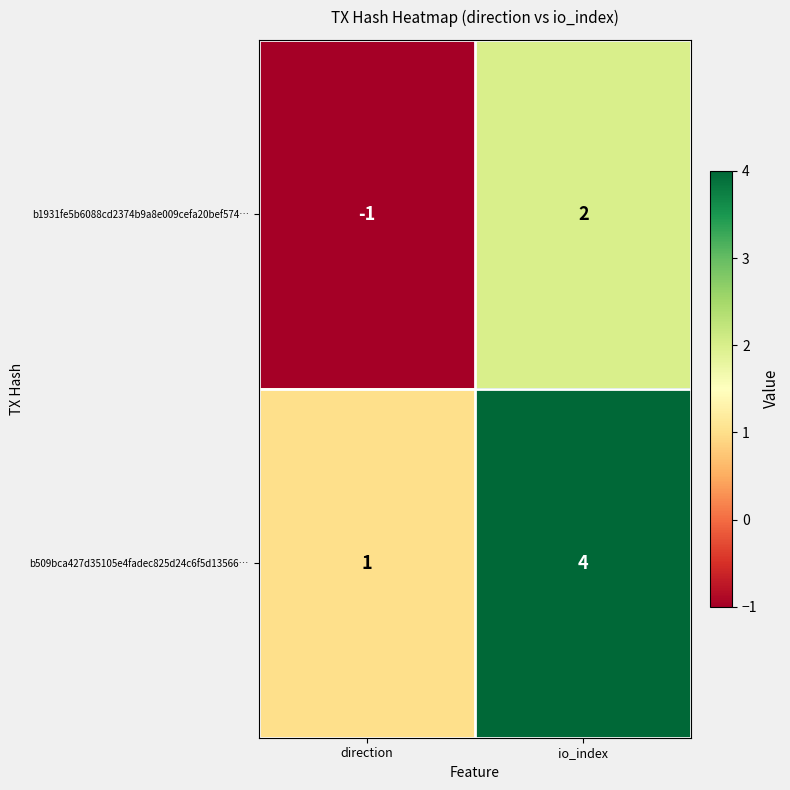

Reading right to left, what are all the values shown in this chart?

b1931fe5b6088cd2374b9a8e009cefa20bef574…: io_index=2	direction=-1
b509bca427d35105e4fadec825d24c6f5d13566…: io_index=4	direction=1